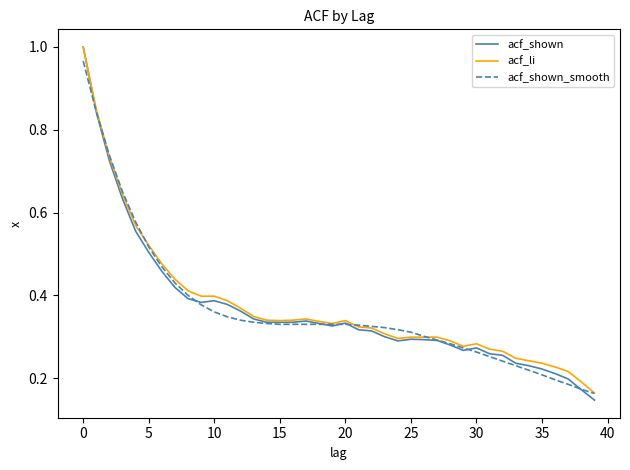

Which series has the widest spread of values?

acf_shown